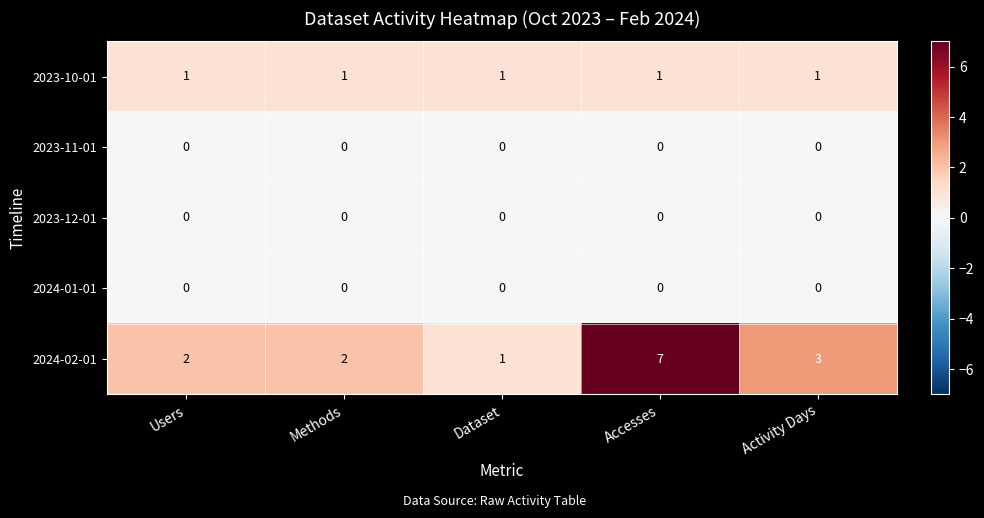

Which series has the largest range (max minus min)?

2024-02-01